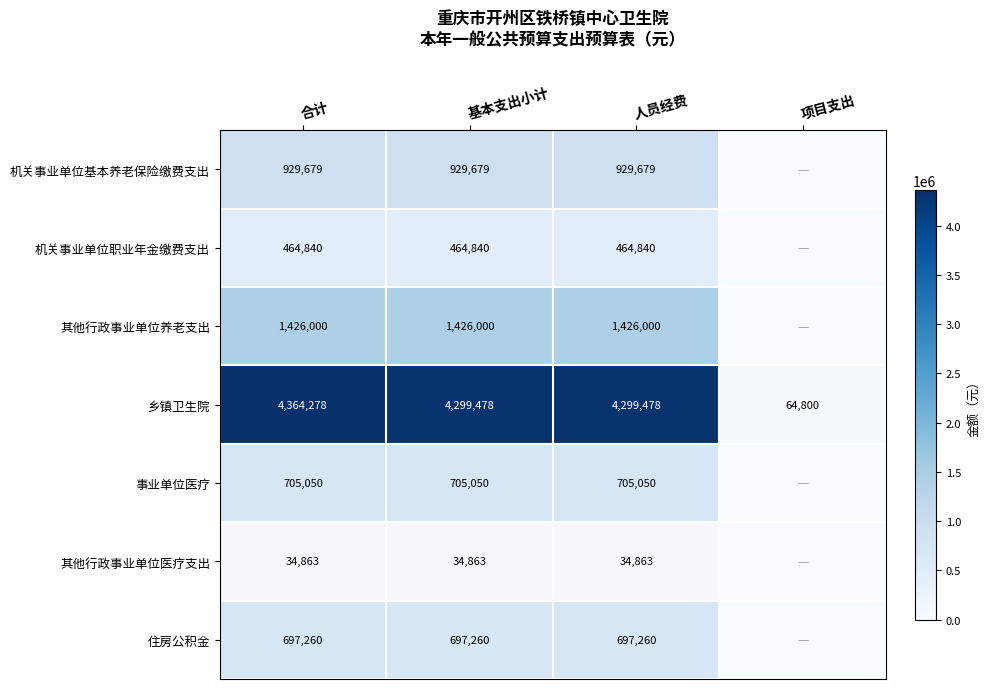

How many data points does each series have?

4